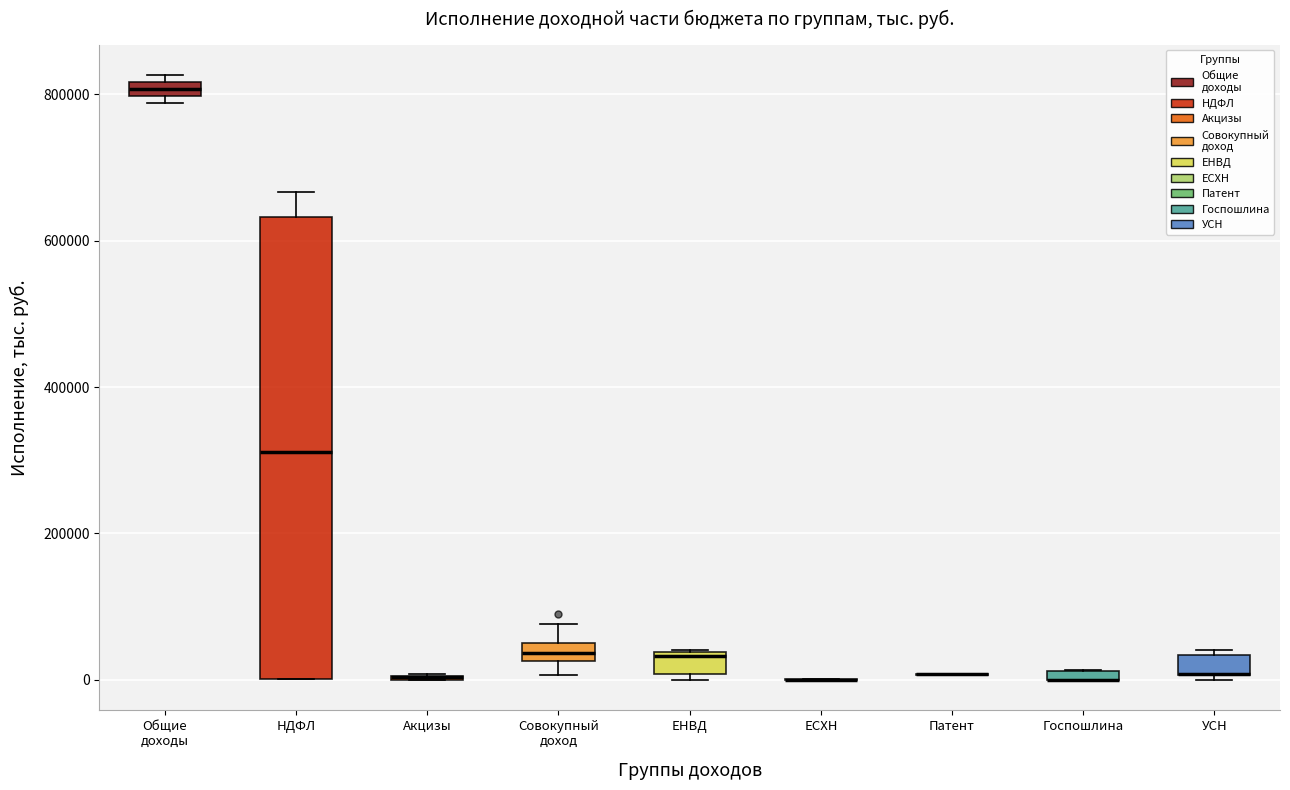

Where is the lower edge of the box for Госпошлина on the y-axis? The values are not printed on the chart, so give them approximately, as read against the axis.

0